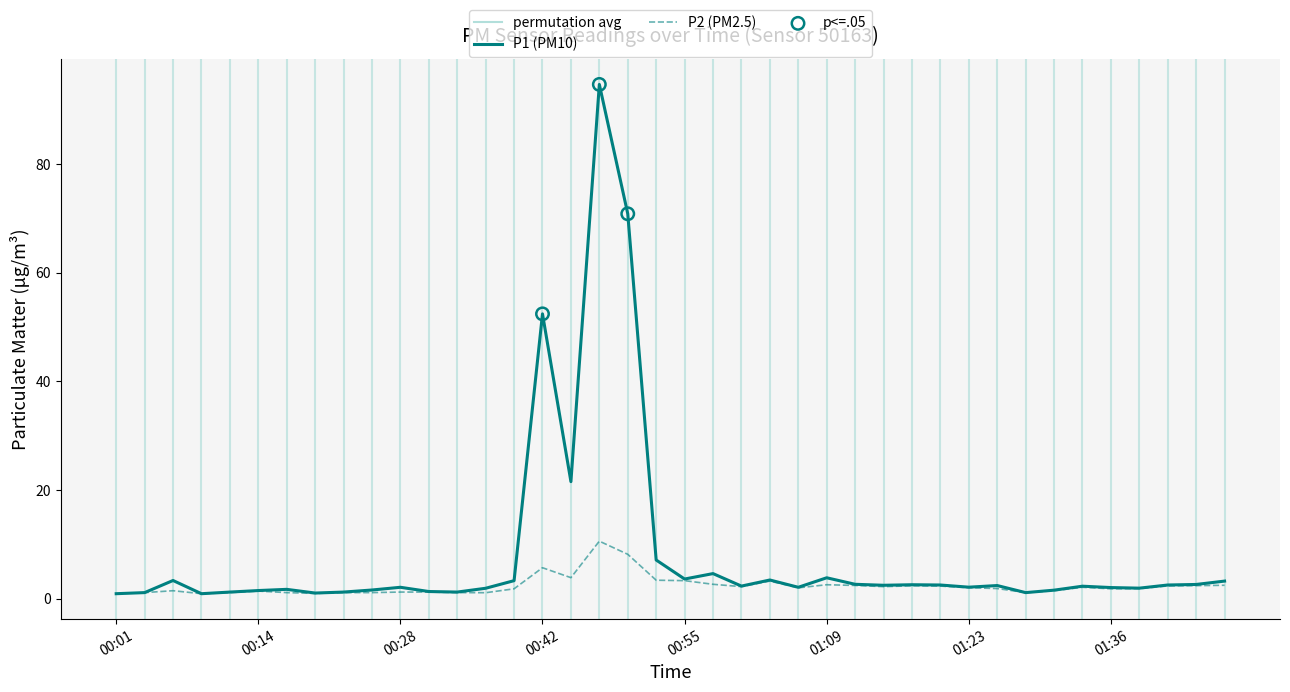

Which series has the largest total across all categories?

P1 (PM10)